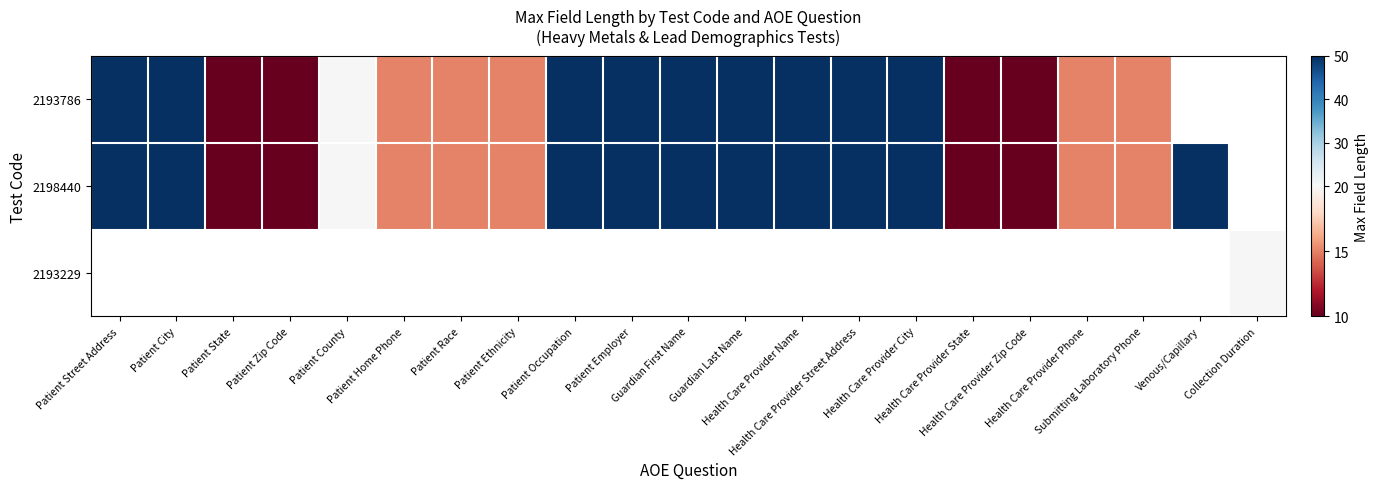

Is it true that 2193786 equals 87.6 at Patient Employer?

False